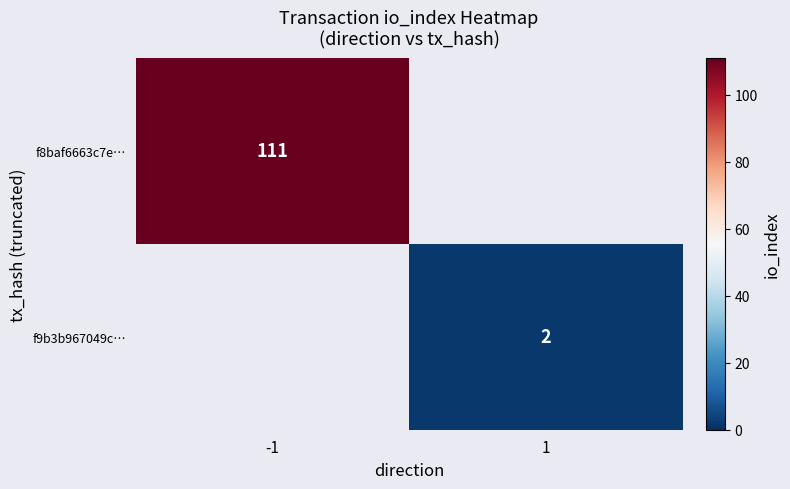

True or false: f8baf6663c7e… has a value of 193.3 at -1.

False